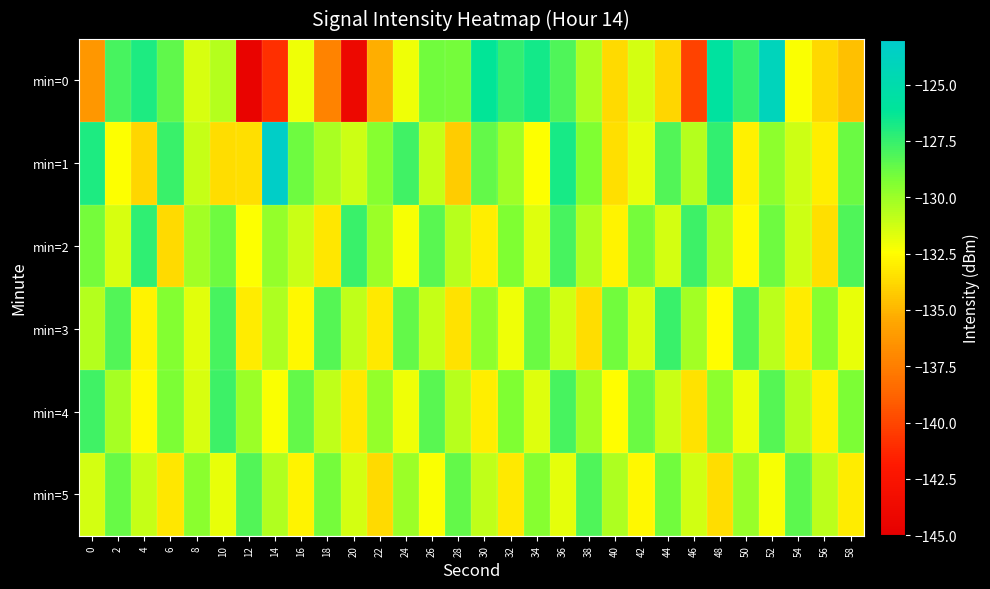

Which series has the widest spread of values?

min=0